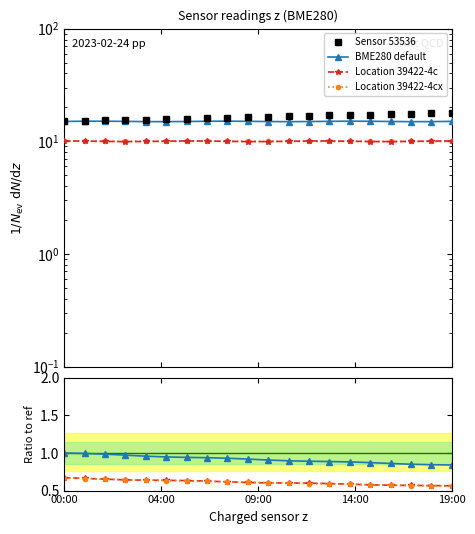

Is this an area chart (filled region under the line)?

No